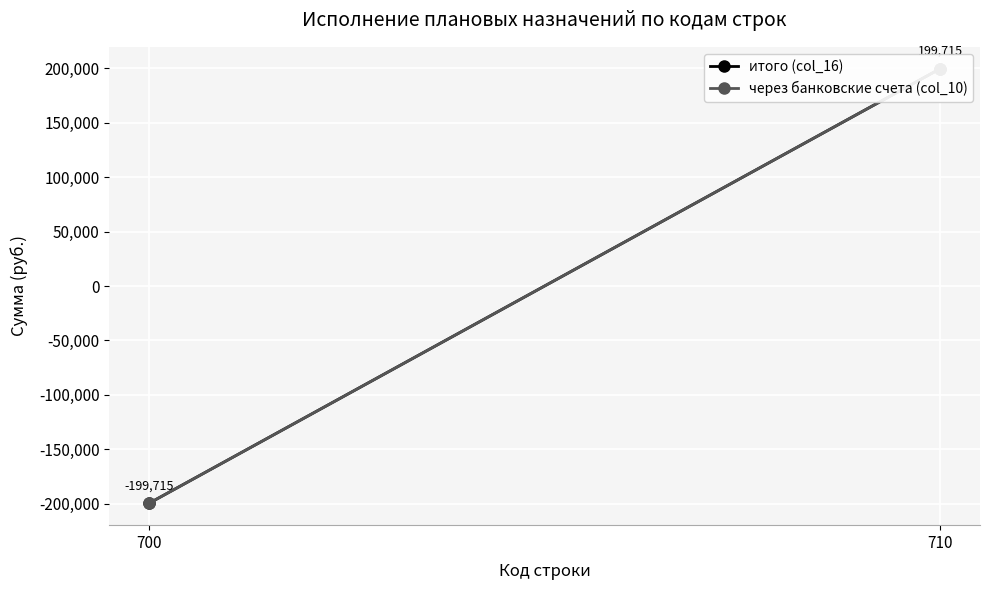

What is the value of the через банковские счета (col_10) point at the 1st from the left?

-199714.8